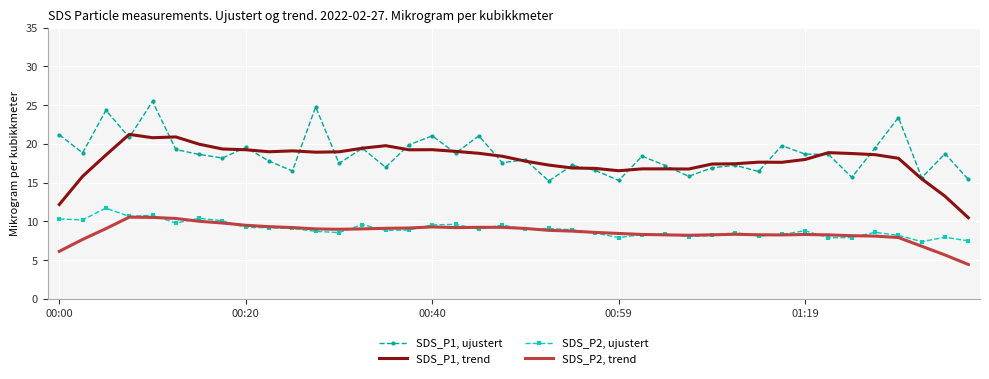

What is the difference between the maximum and second lowest values in the SDS_P1, ujustert series?

10.2